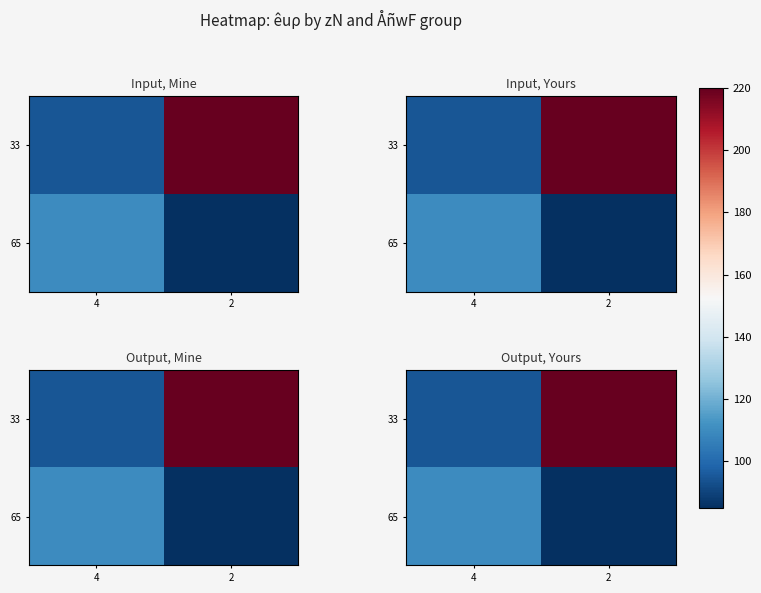

Which label corresponds to the smallest value in the chart?

2